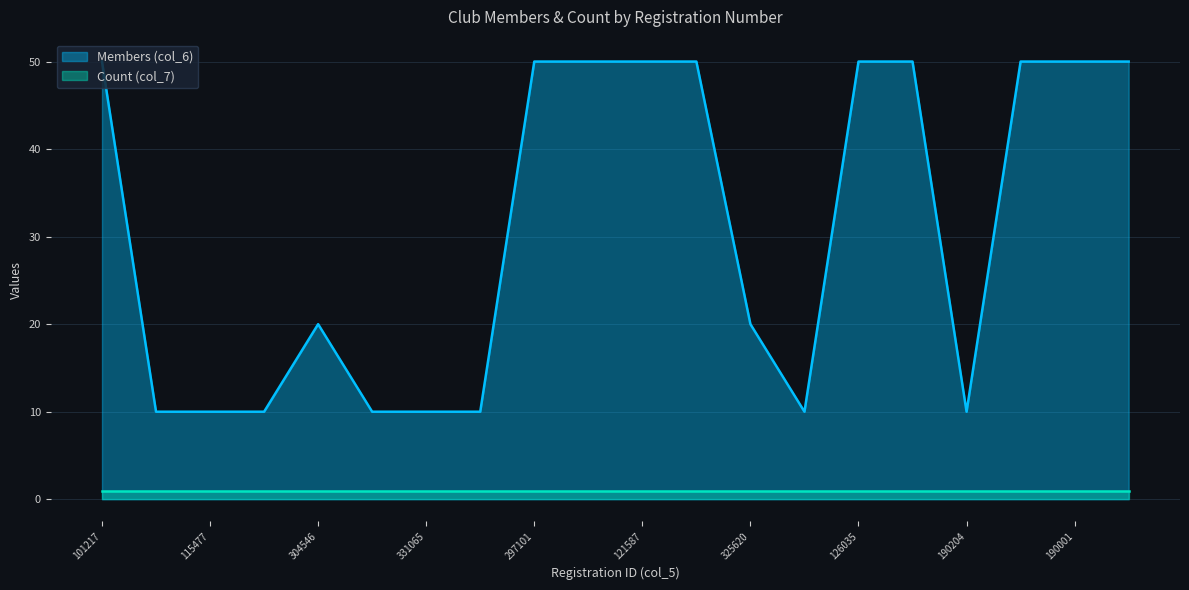

What is the average value?

31